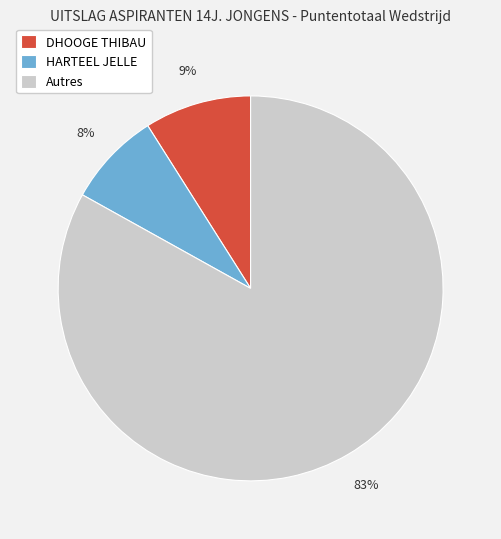

To the nearest percent, what portion does Autres represent?

83%